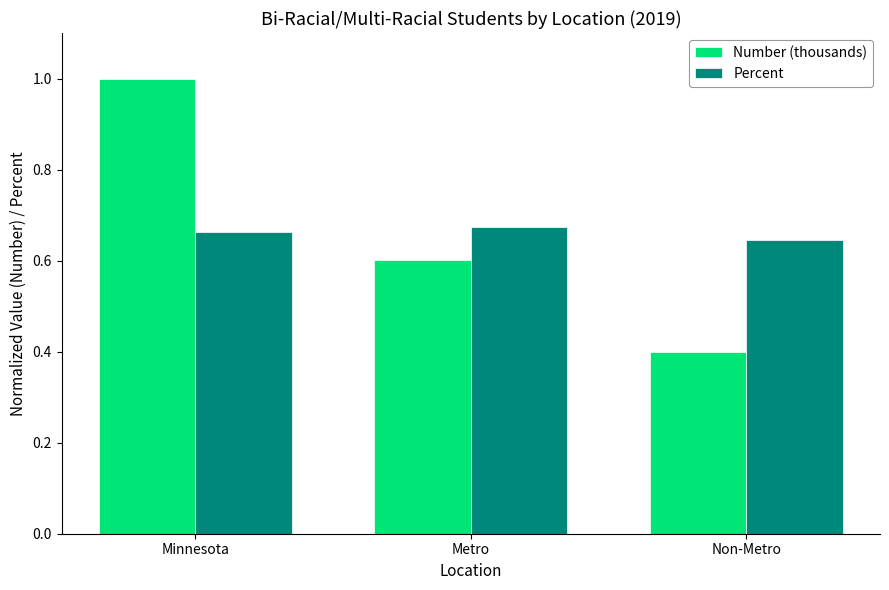

How many data points does each series have?

3